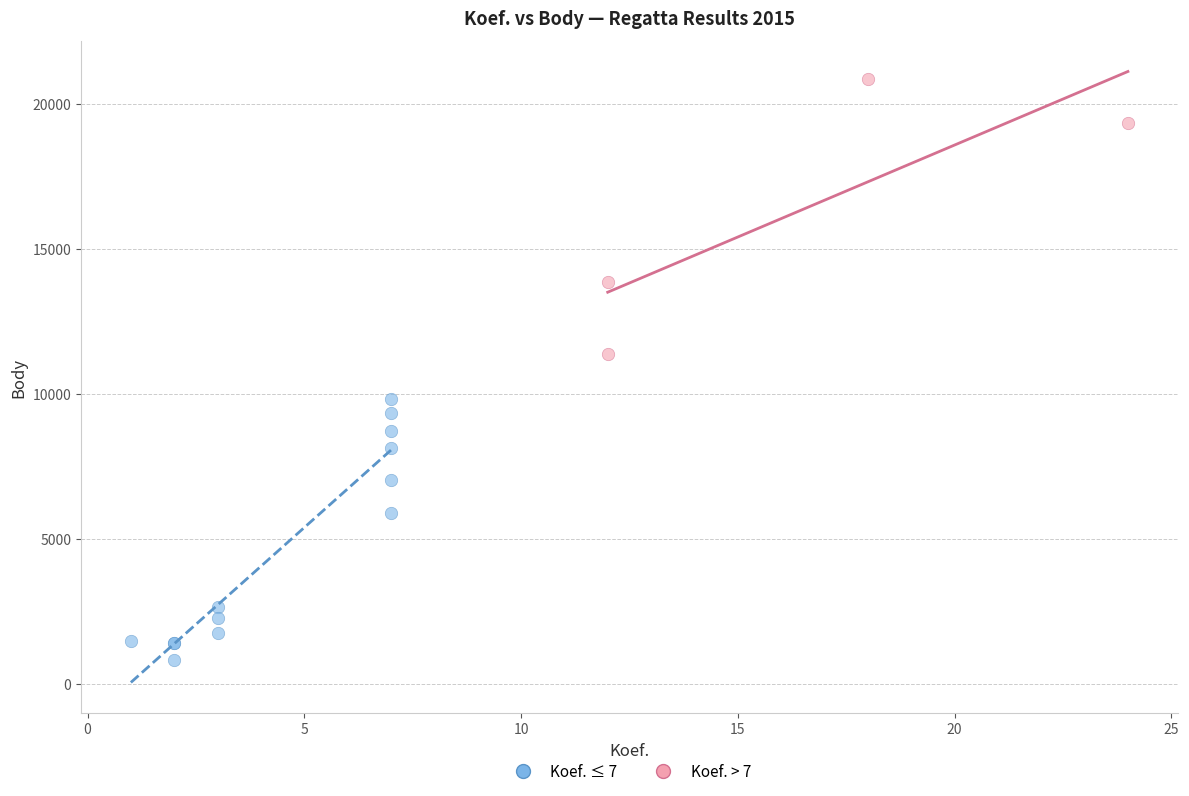

Which series reaches the minimum Y coordinate?

Koef. ≤ 7